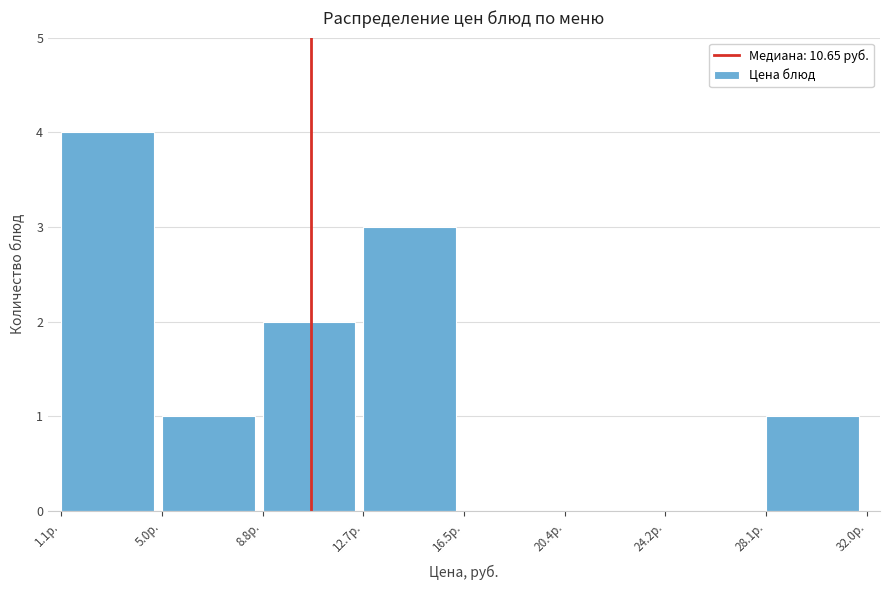

What is the height of the bar covering 1.0 to 5.0 on the x-axis? Neither the bar edges nor the heights are printed on the chart, so give them approximately, as read against the axes.

4